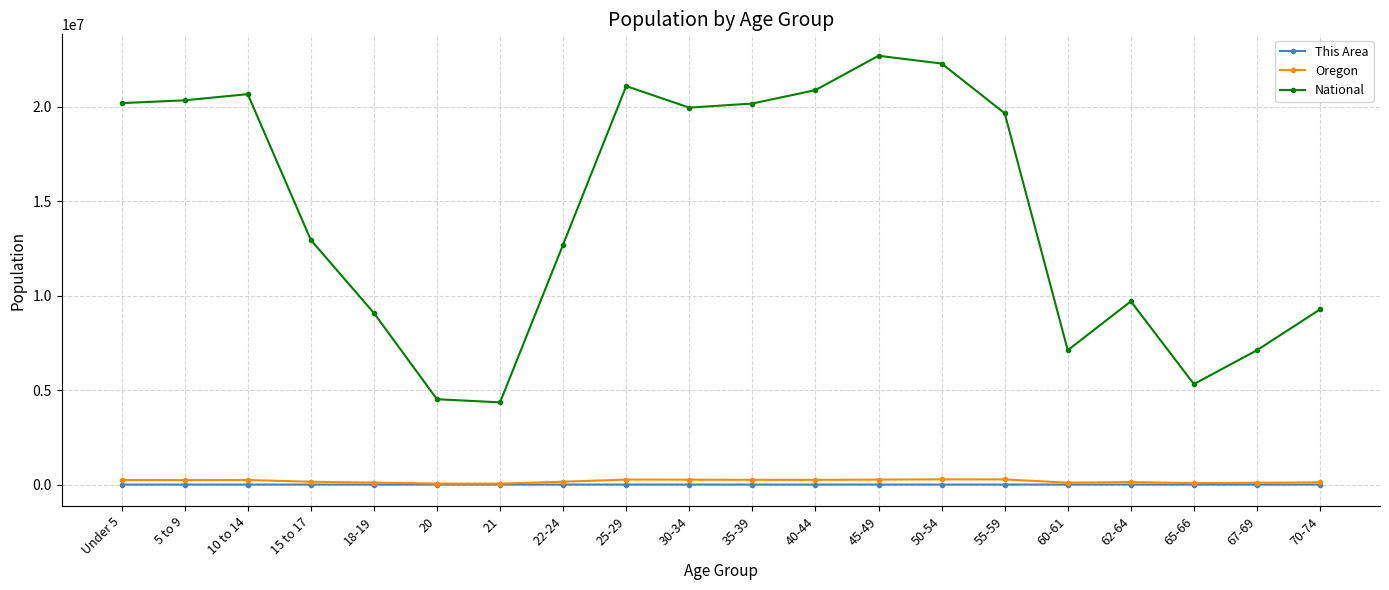

True or false: This Area has more than 0 points higher than both neighbors.

True